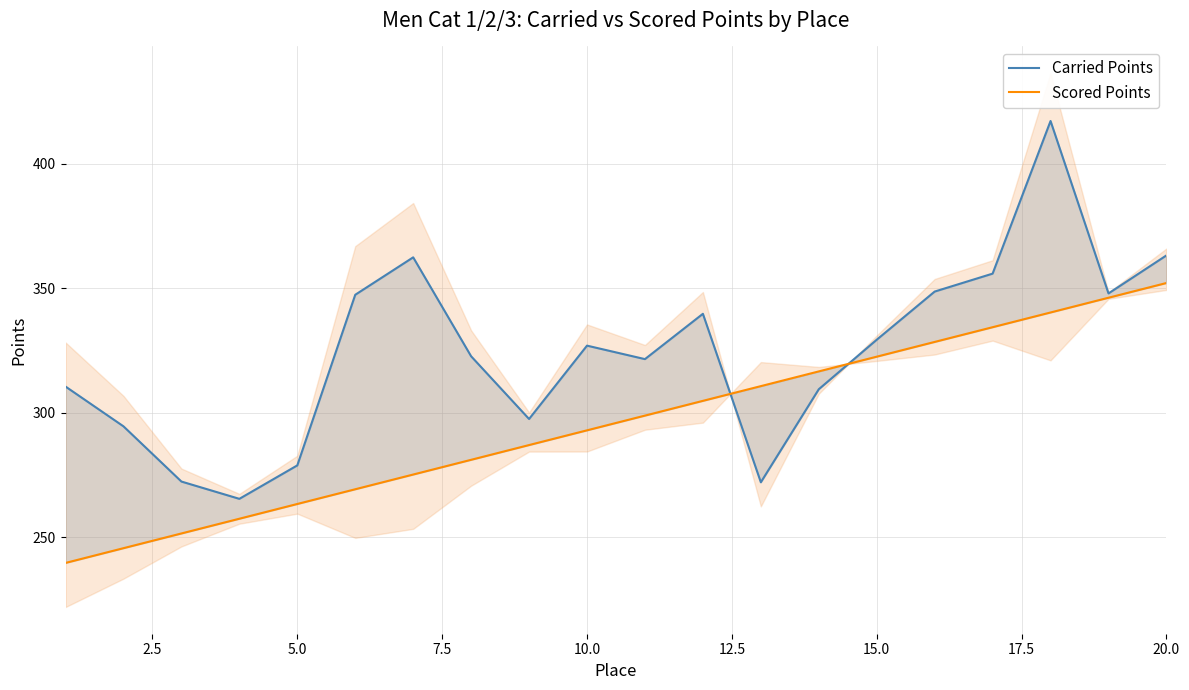

How many distinct data groups are displayed?

2